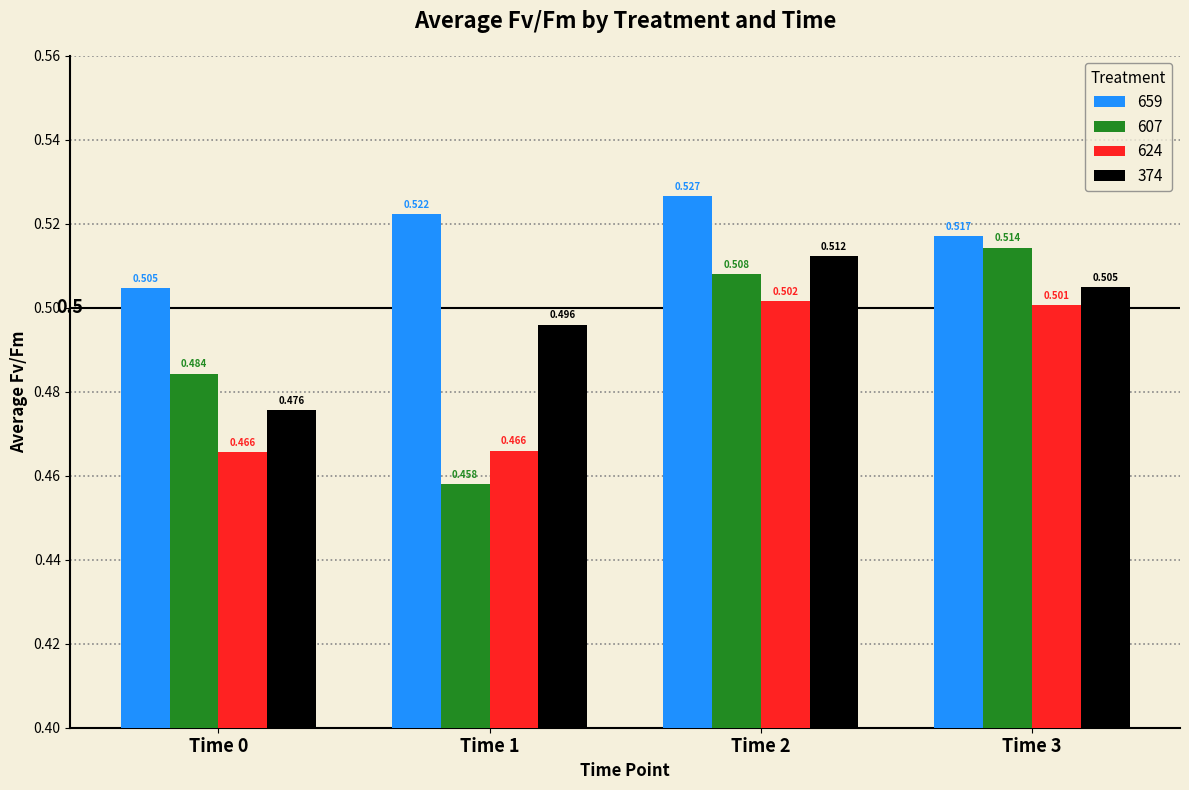

The value of 624 at Time 2 is 0.3. True or false?

False